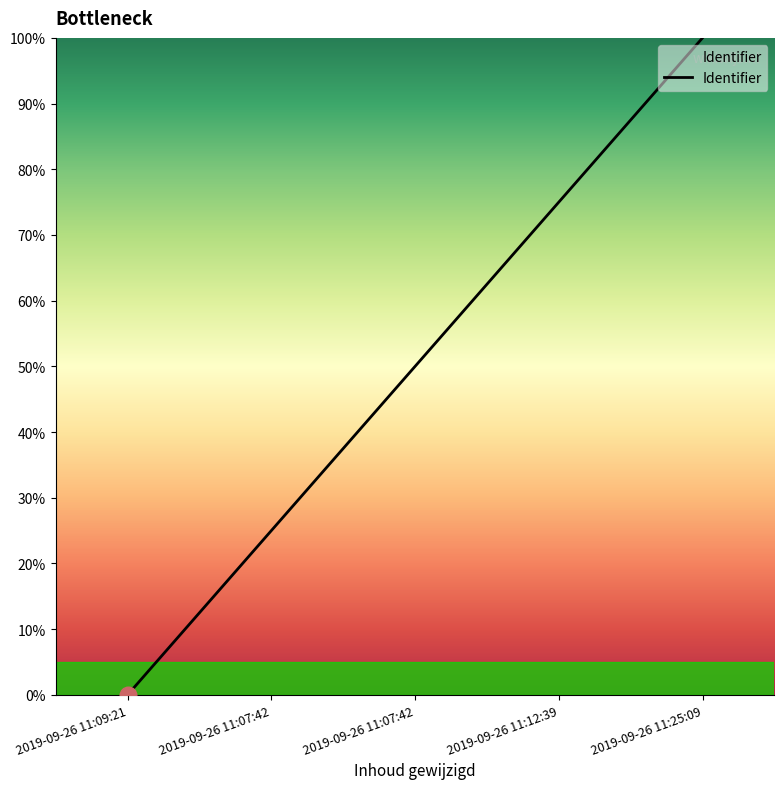

Approximately how many times larger is the value at 2019-09-26 11:25:09 compared to 2019-09-26 11:12:39?

1.3